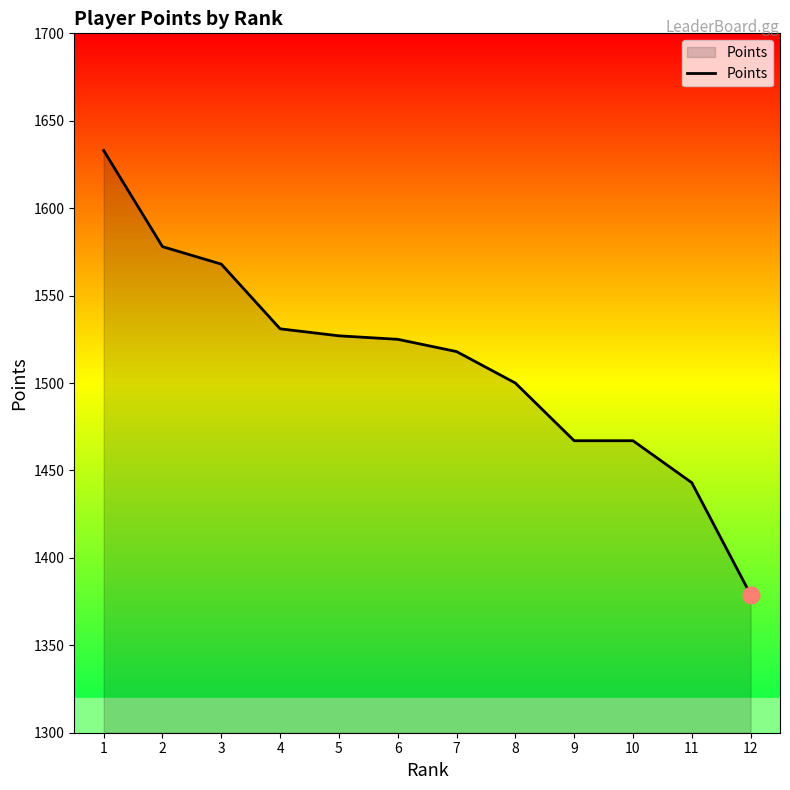

Approximately how many times larger is the value at 5 compared to 3?

1.0